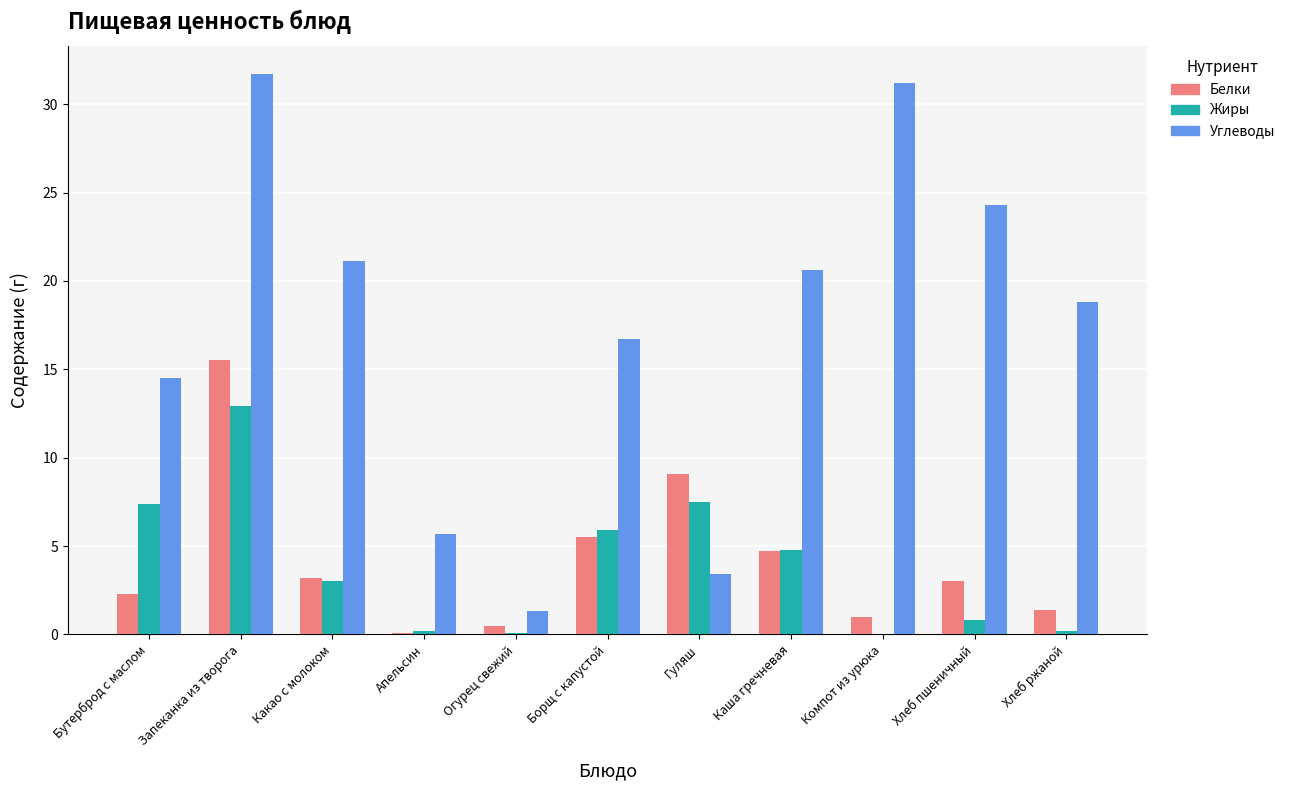

How many groups of bars are there?

11